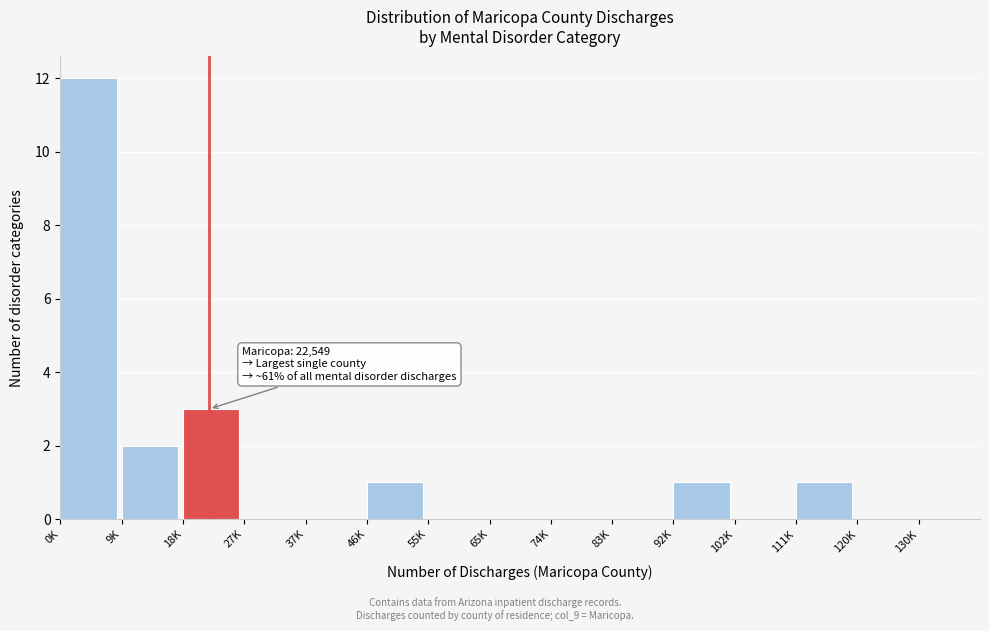

Reading left to right, transcribe all the data shown in this chart.

0K=12	9K=2	18K=3	27K=0	37K=0	46K=1	55K=0	65K=0	74K=0	83K=0	92K=1	102K=0	111K=1	120K=0